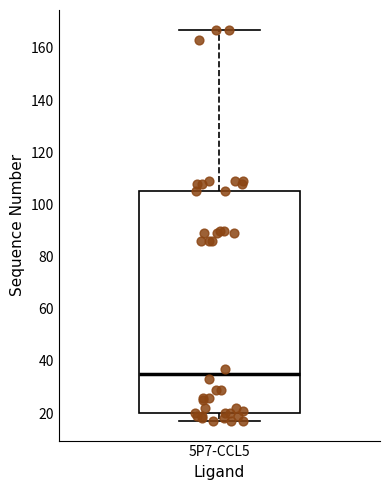

Transcribe this box plot: give where the median line is, the range the box spans, and where the two whiskers end, as read against the y-axis. The values are not printed on the chart, so give them approximately, as read against the axis.

median 36, box 20 to 106, whiskers 18 to 168